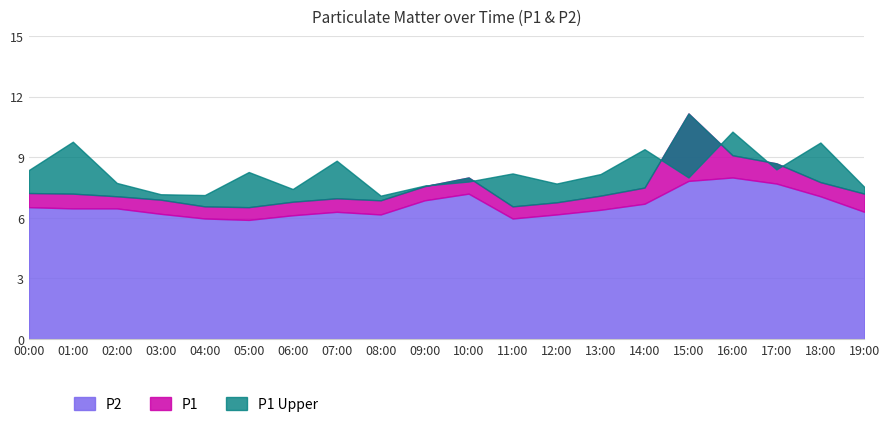

The value of P1 at 12:00 is 2.5. True or false?

False